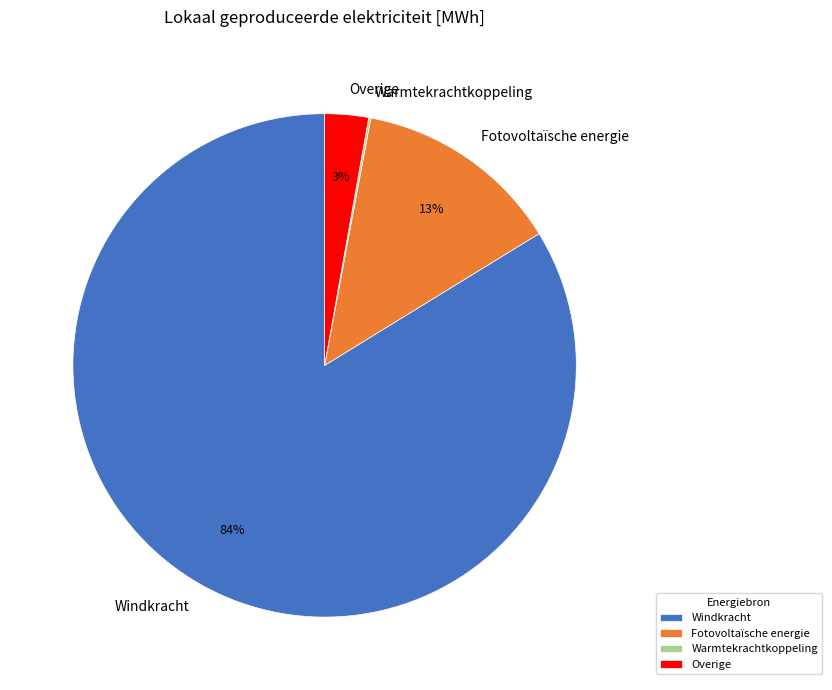

To the nearest percent, what is the difference between the largest and smallest slice percentages?

84%